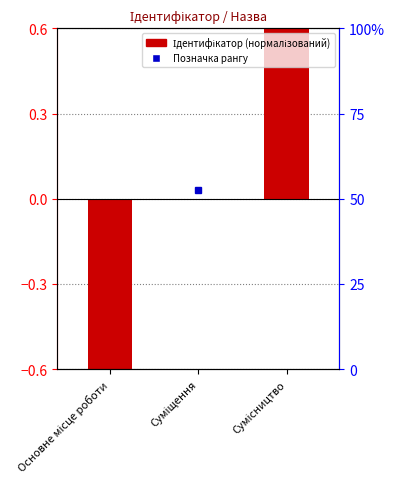

The chart shows a value of -1 at Основне місце роботи. True or false?

True